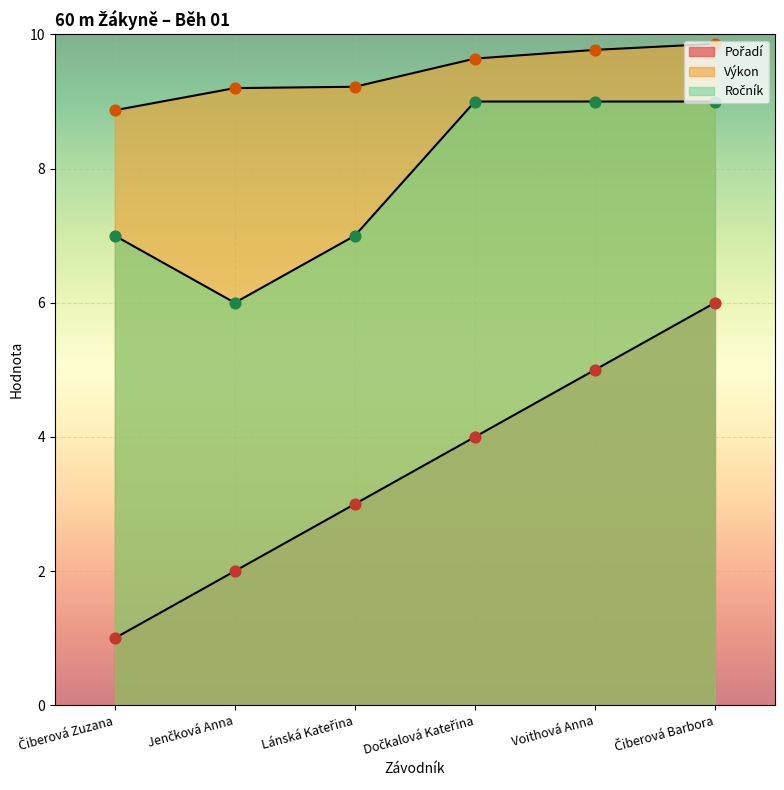

Is the value of Ročník at Dočkalová Kateřina greater than the value of Pořadí at Jenčková Anna?

Yes